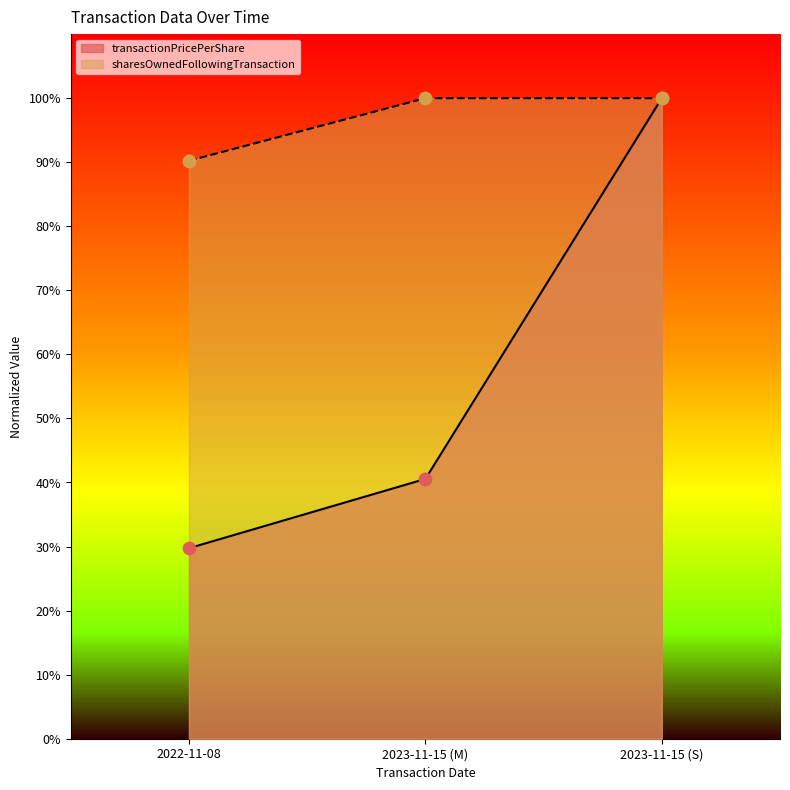

What is the total value across all series at 2022-11-08?

1.2